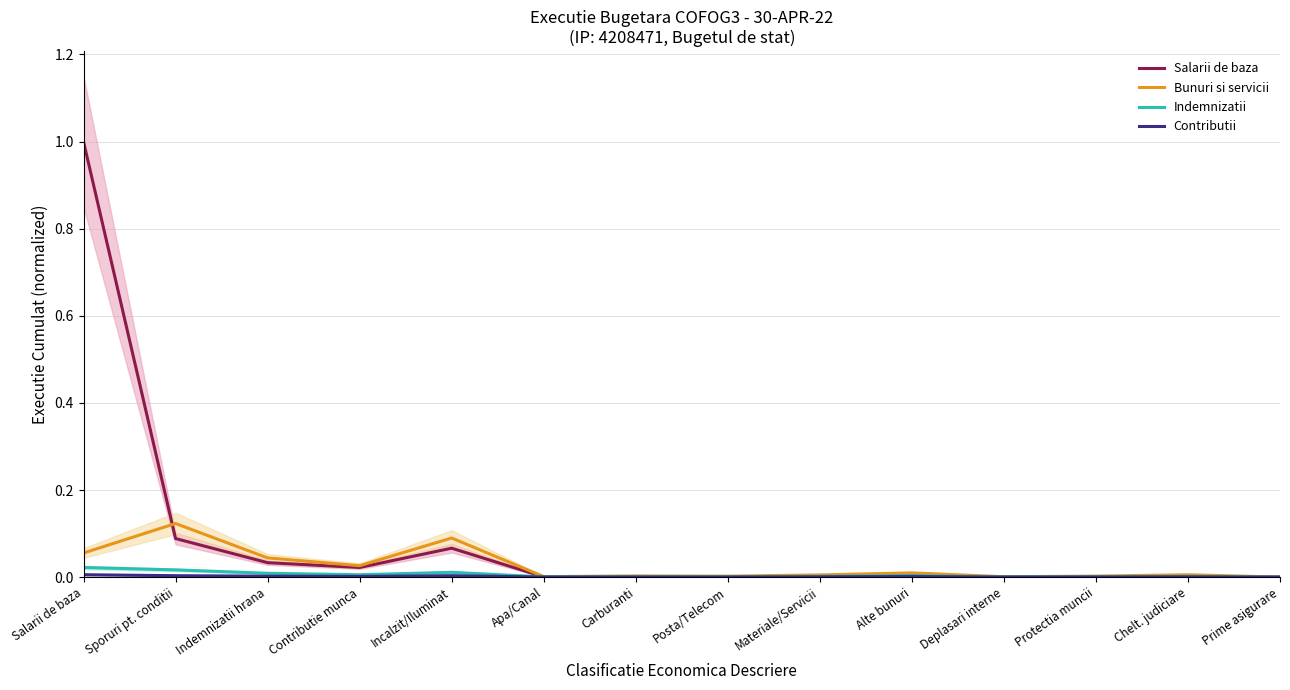

What is the label of the 7th point from the left?

Carburanti